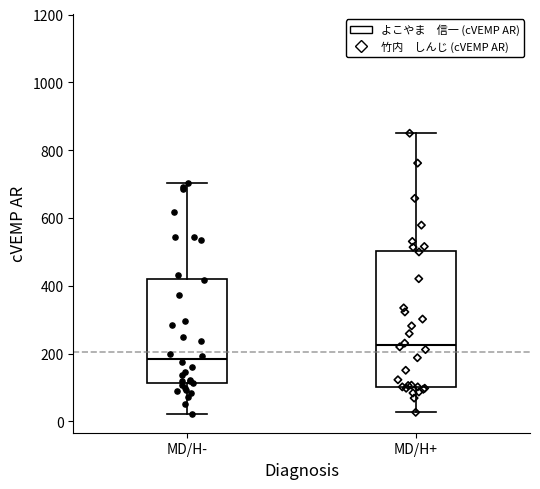

Reading left to right, read every box against the y-axis: the position of its median line, the range the box covers, and the ends of its whiskers. The values are not printed on the chart, so give them approximately, as read against the axis.

MD/H-: median 180, box 120 to 420, whiskers 20 to 700
MD/H+: median 220, box 100 to 500, whiskers 20 to 860